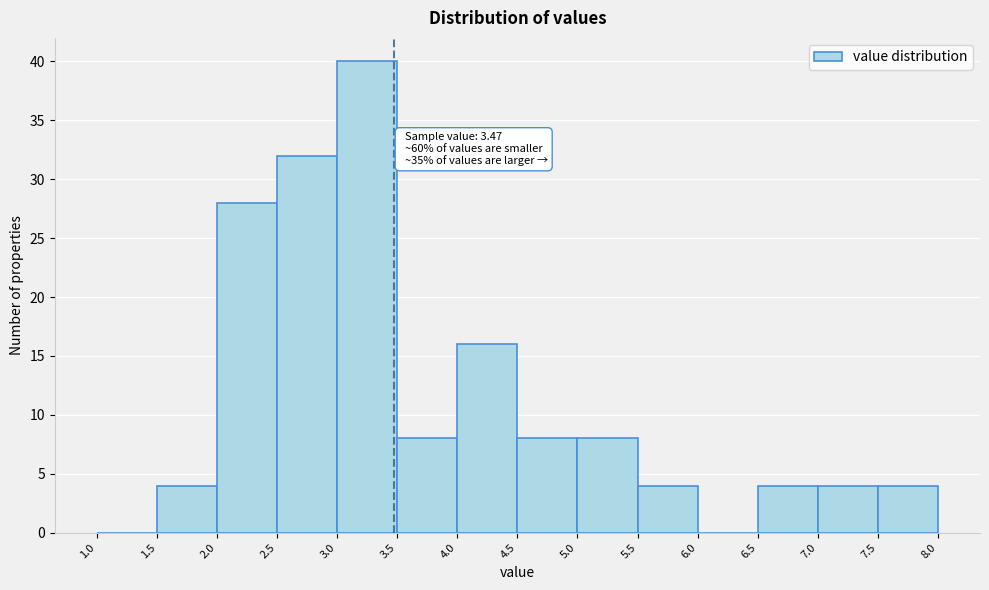

Over which range of the x-axis is the bar tallest?

3.0 to 3.5